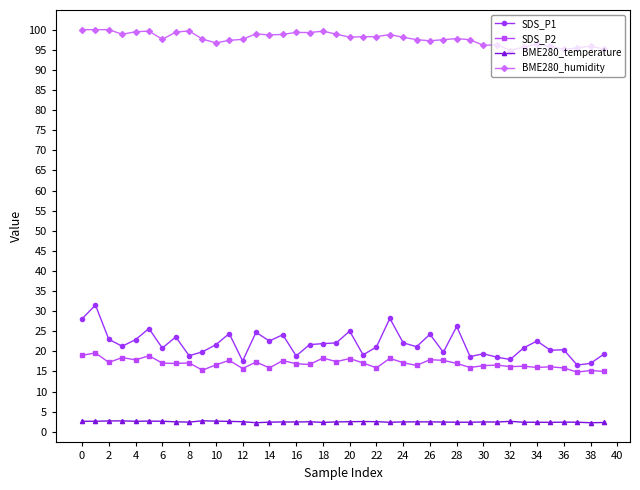

What is the greatest value displayed?

100.0